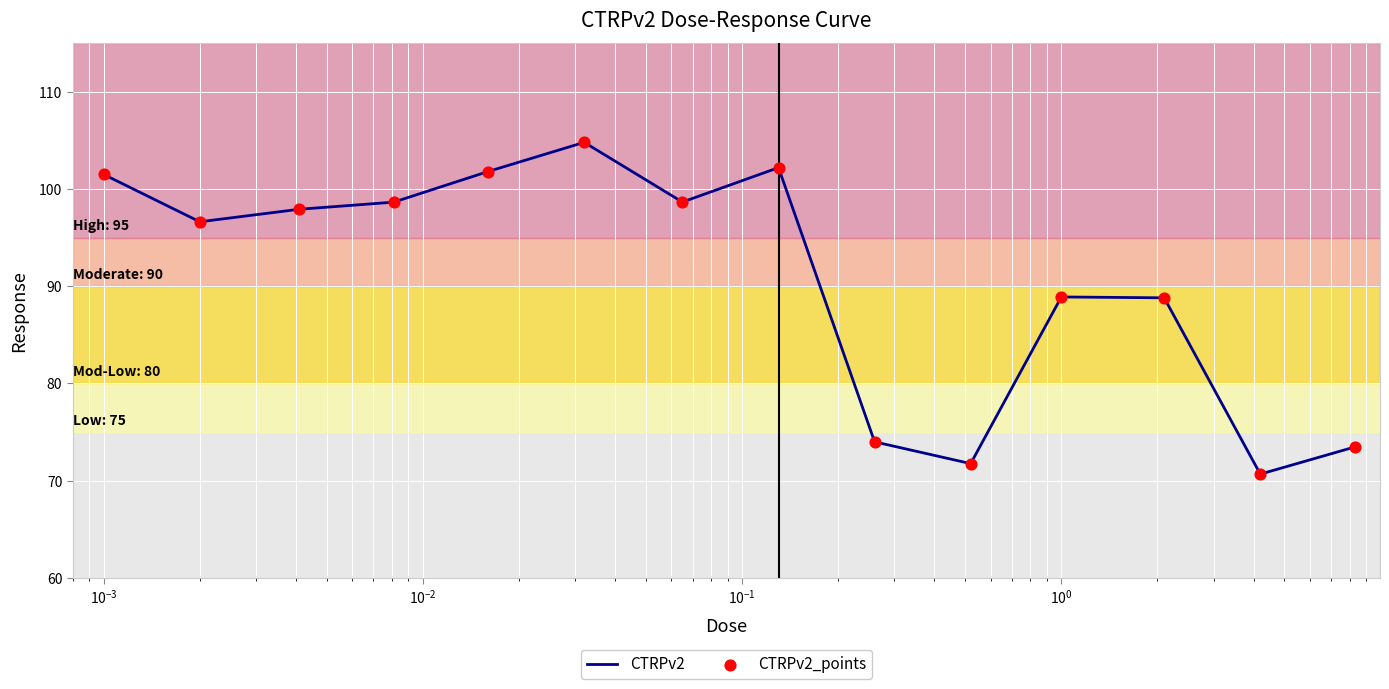

What is the maximum value shown in the chart?

104.8